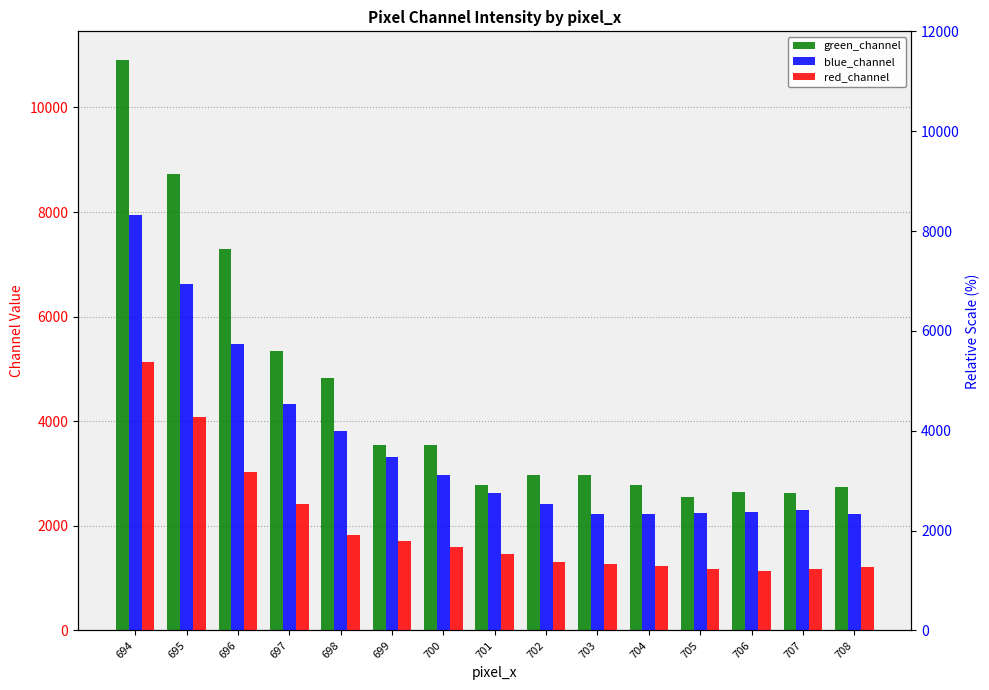

Between 696 and 703, which series saw the biggest shift?

green_channel